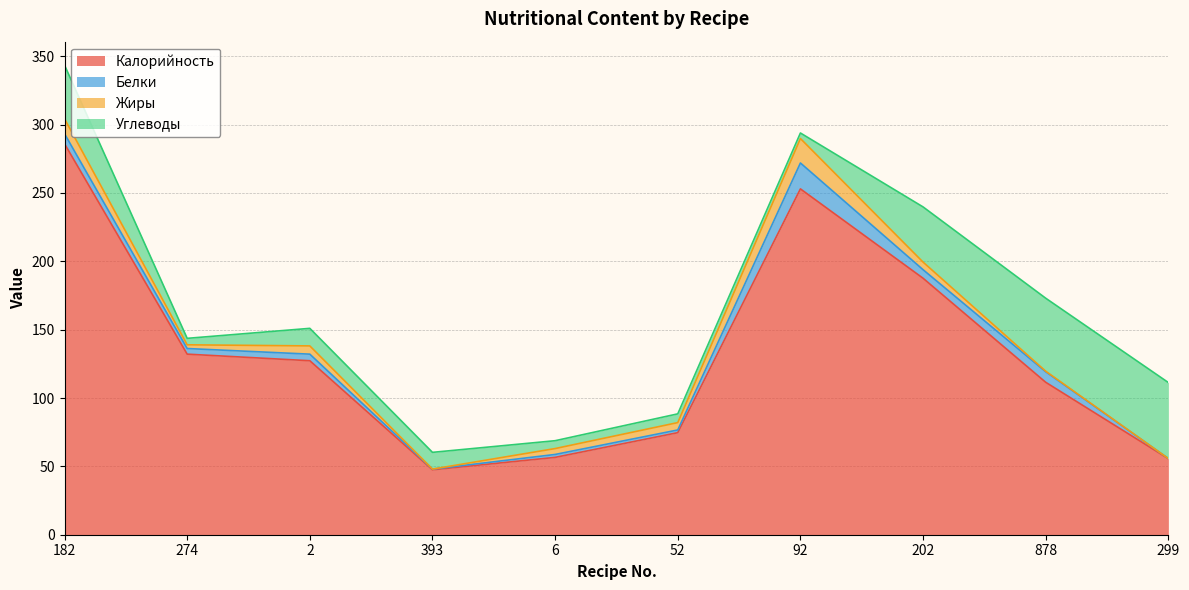

Rank the series by their maximum value, from lowest to highest.

Жиры, Белки, Углеводы, Калорийность